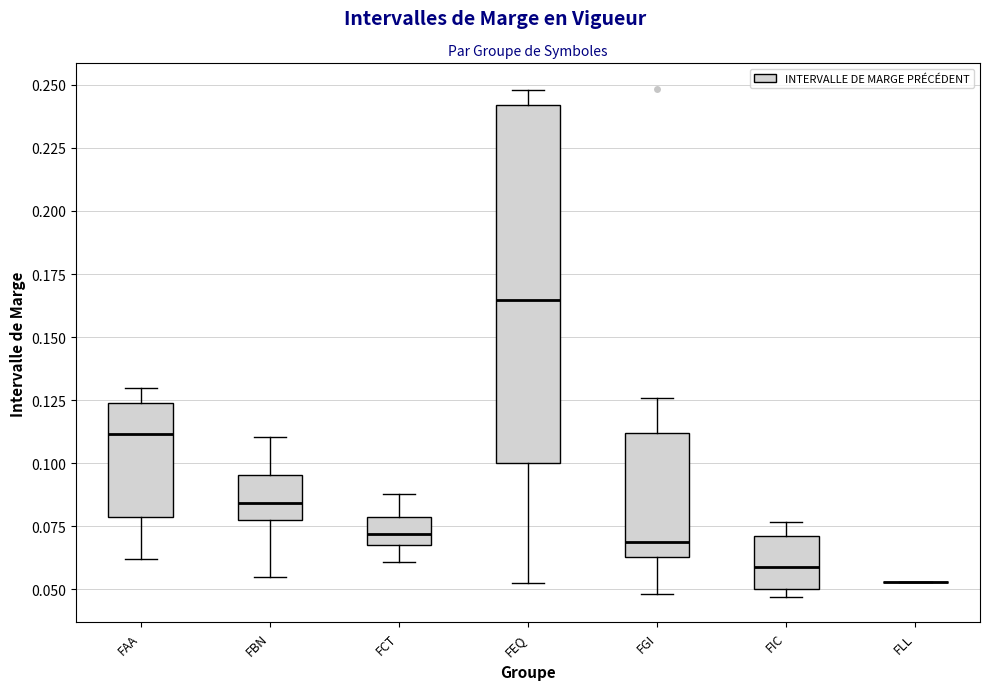

Reading left to right, transcribe this box plot: for each box, give where its median line is, the range the box spans, and where its two whiskers end, as read against the y-axis. The values are not printed on the chart, so give them approximately, as read against the axis.

FAA: median 0.110, box 0.080 to 0.125, whiskers 0.060 to 0.130
FBN: median 0.085, box 0.080 to 0.095, whiskers 0.055 to 0.110
FCT: median 0.070, box 0.065 to 0.080, whiskers 0.060 to 0.090
FEQ: median 0.165, box 0.100 to 0.240, whiskers 0.050 to 0.250
FGI: median 0.070, box 0.065 to 0.110, whiskers 0.050 to 0.125
FIC: median 0.060, box 0.050 to 0.070, whiskers 0.045 to 0.075
FLL: box collapsed to a line at 0.055, whiskers 0.055 to 0.055